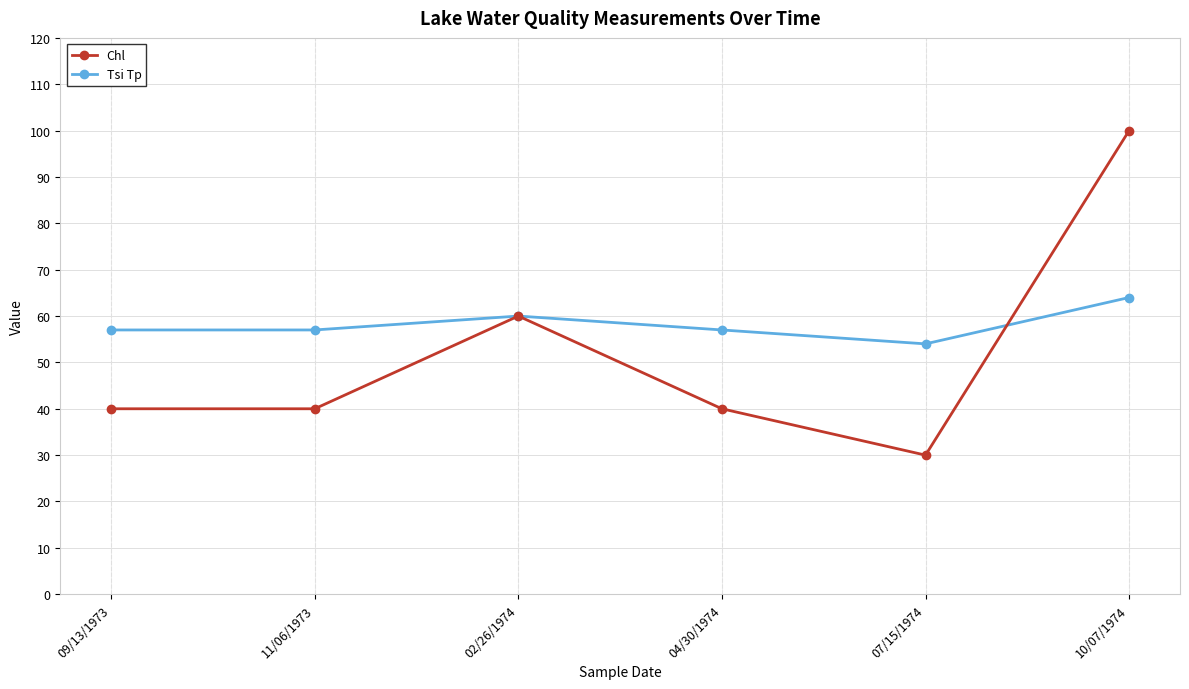

True or false: Tsi Tp and Chl cross at least once.

True